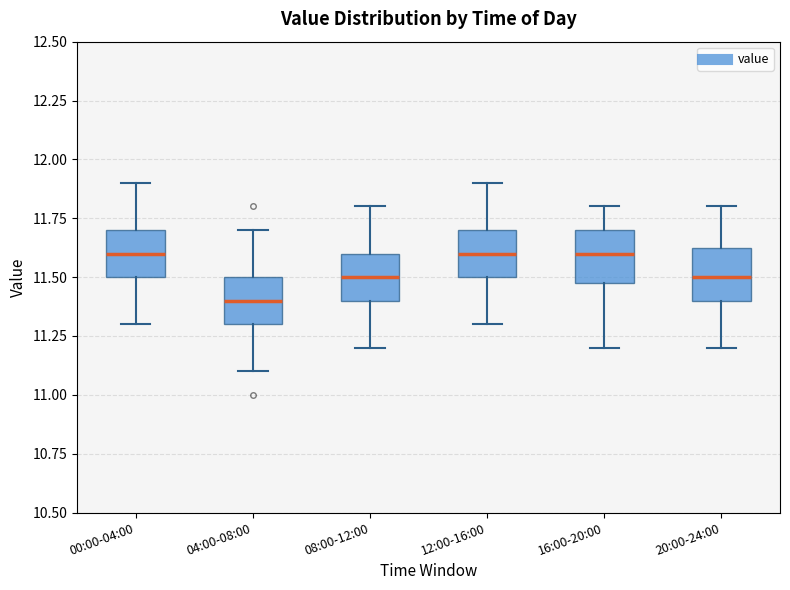

Where does the median line of the box for 20:00-24:00 sit on the y-axis? The values are not printed on the chart, so give them approximately, as read against the axis.

11.50